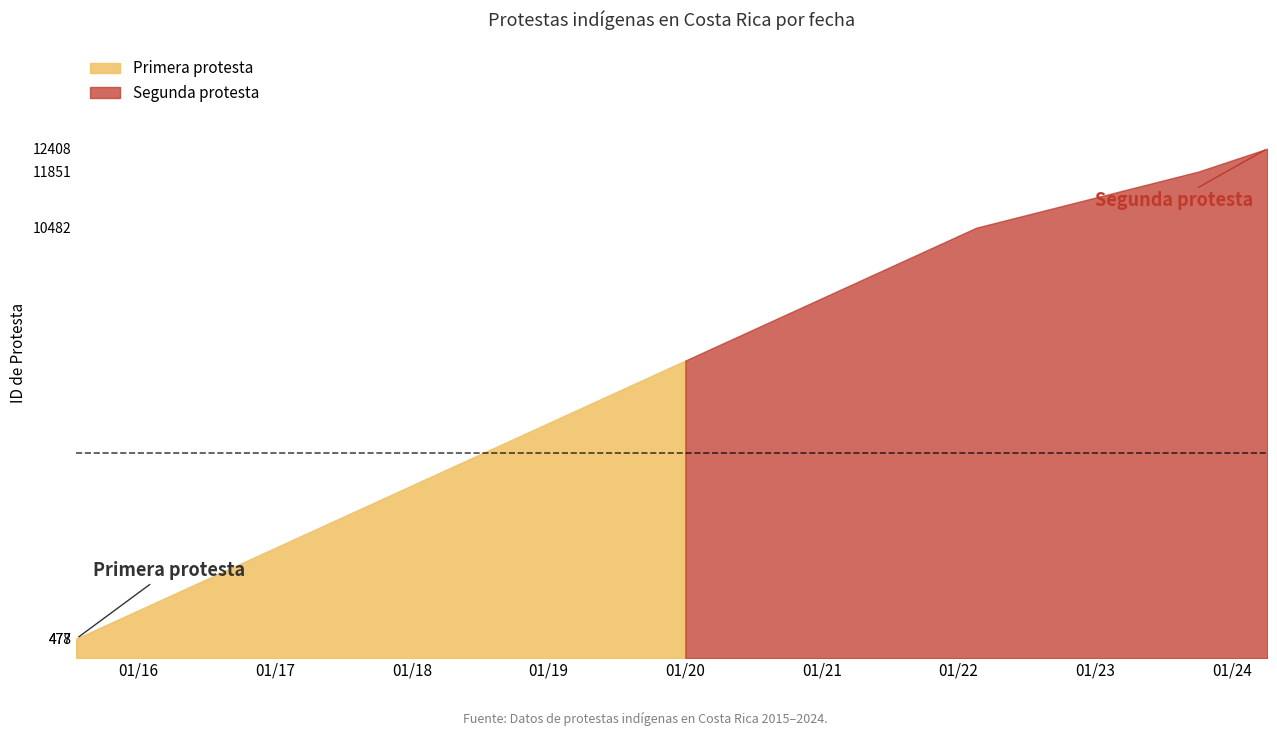

The value at 2022-02-17 is 10482. True or false?

True